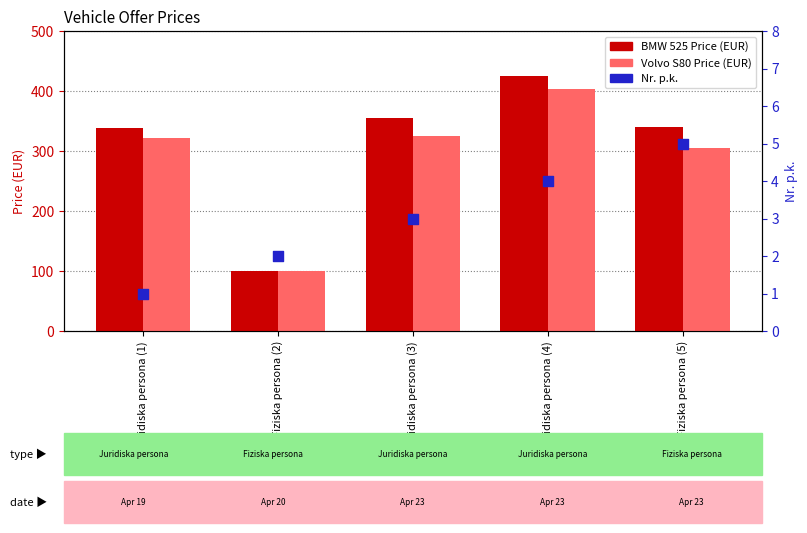

Which series reaches the maximum Y coordinate?

BMW 525 Price (EUR)